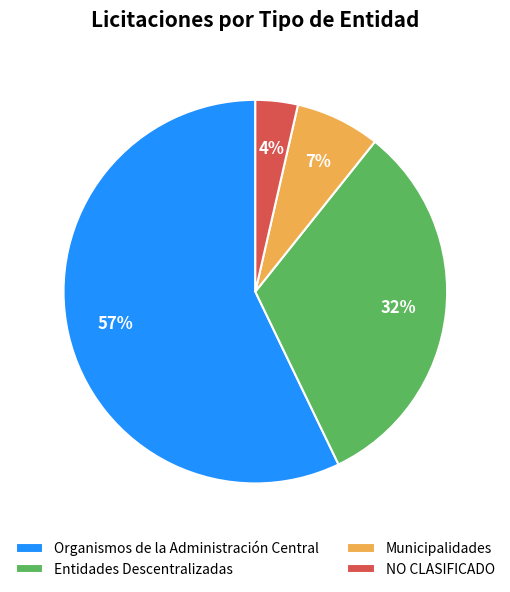

Do Entidades Descentralizadas and Municipalidades together represent more than half of the pie?

No